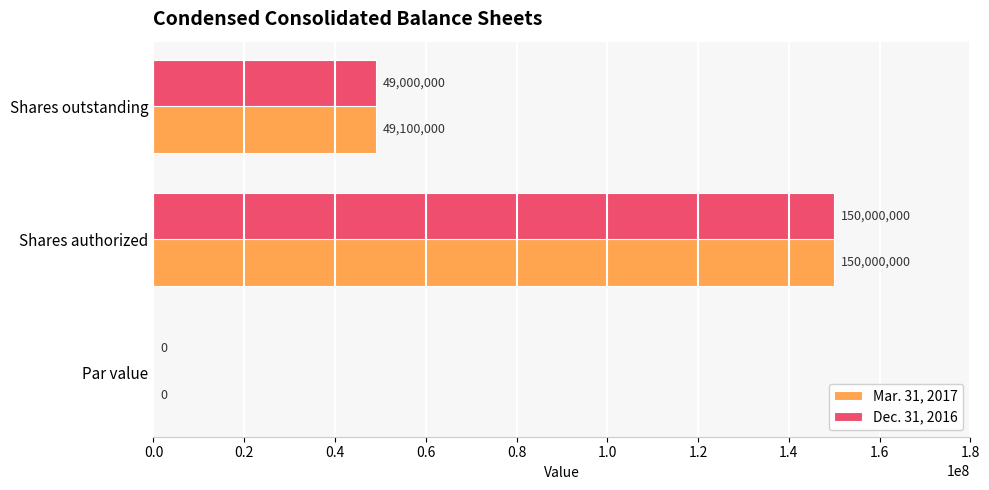

Which series has the largest total across all categories?

Mar. 31, 2017